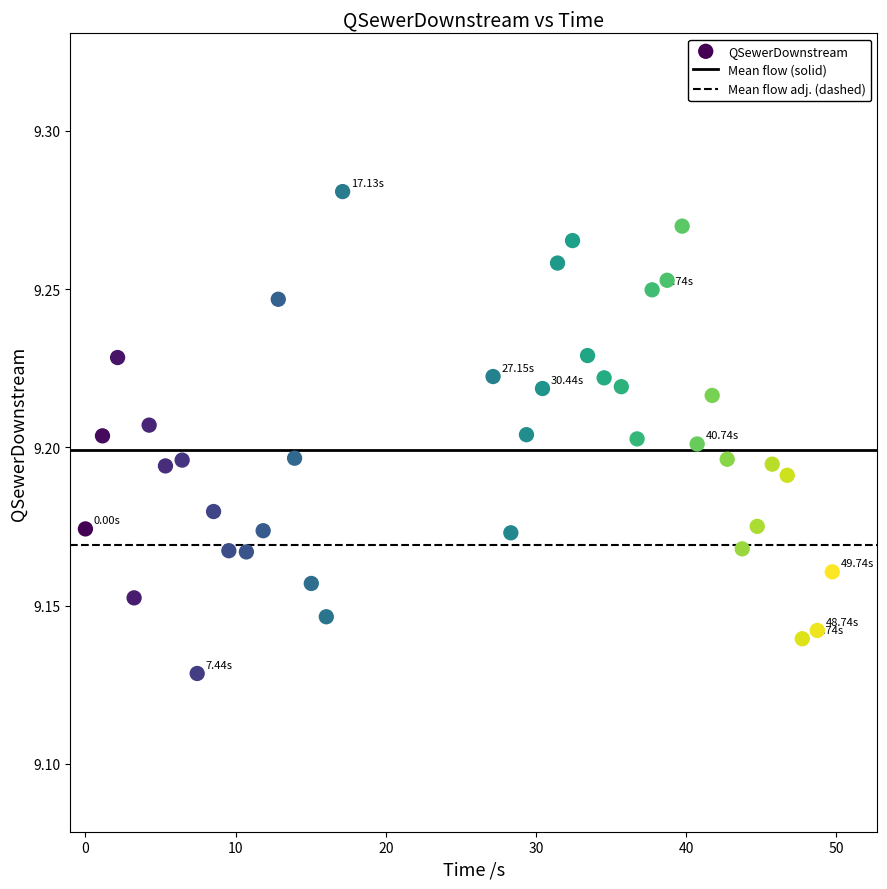

What is the range of X values (max minus min)?

49.7